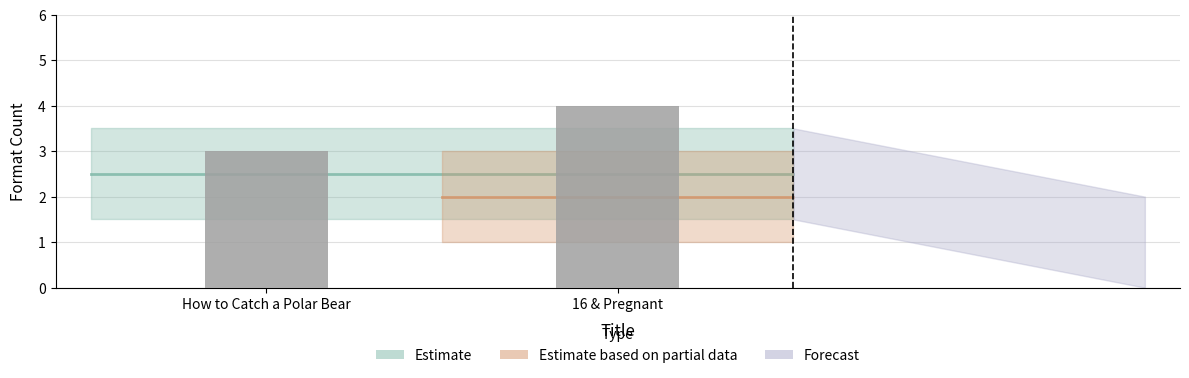

True or false: the data shows 6 at 16 & Pregnant.

False